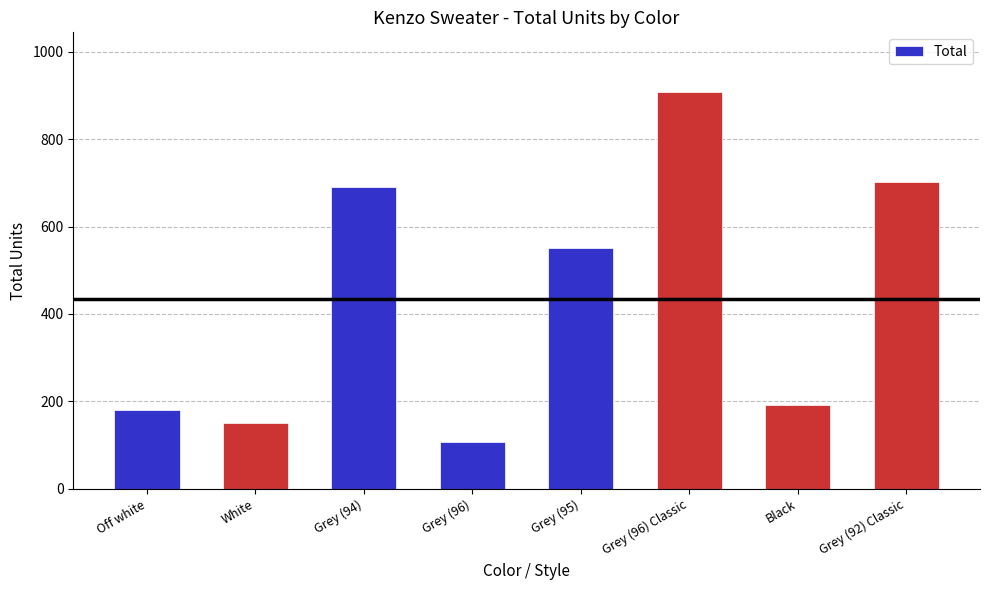

What is the sum of the values at White and Off white?

330